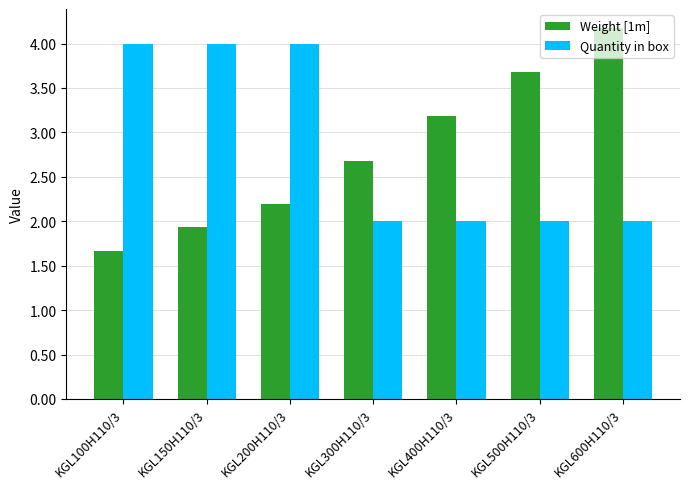

Reading left to right, what are all the values shown in this chart?

Weight [1m]: 1.7	1.9	2.2	2.7	3.2	3.7	4.2
Quantity in box: 4.0	4.0	4.0	2.0	2.0	2.0	2.0